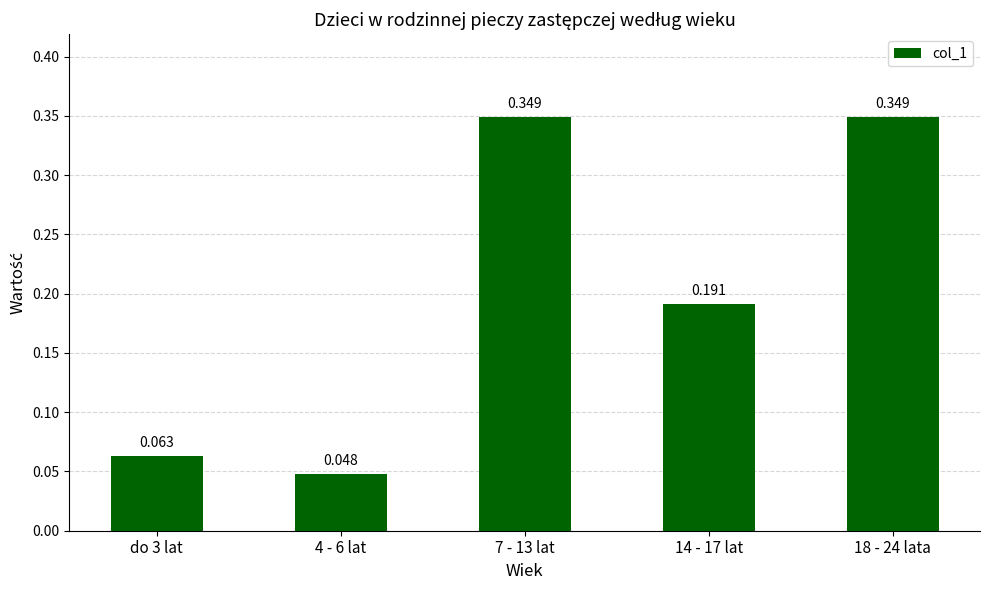

How many series are shown in this chart?

1